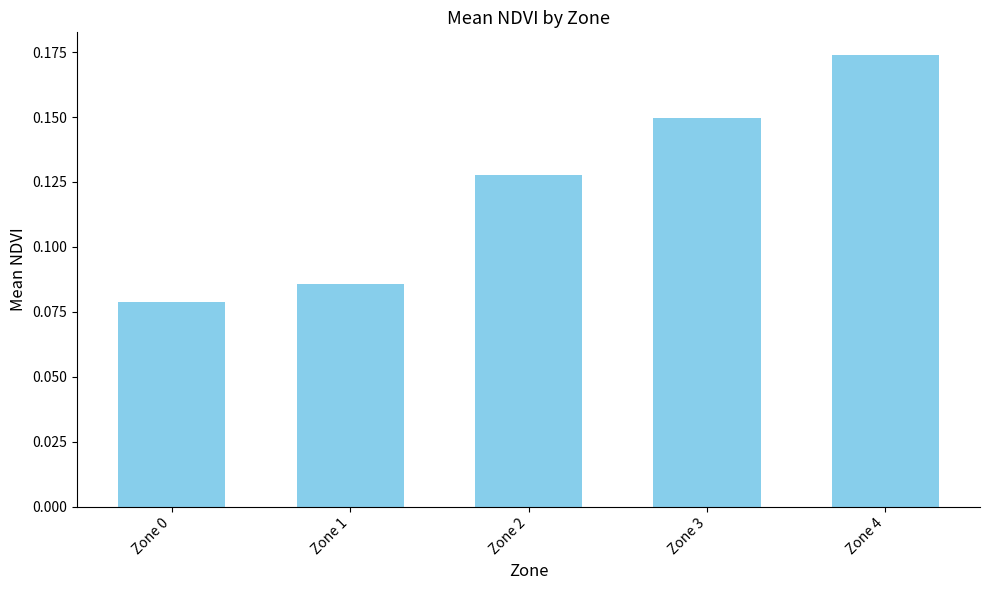

Where is the data nearest to the value 0?

Zone 0